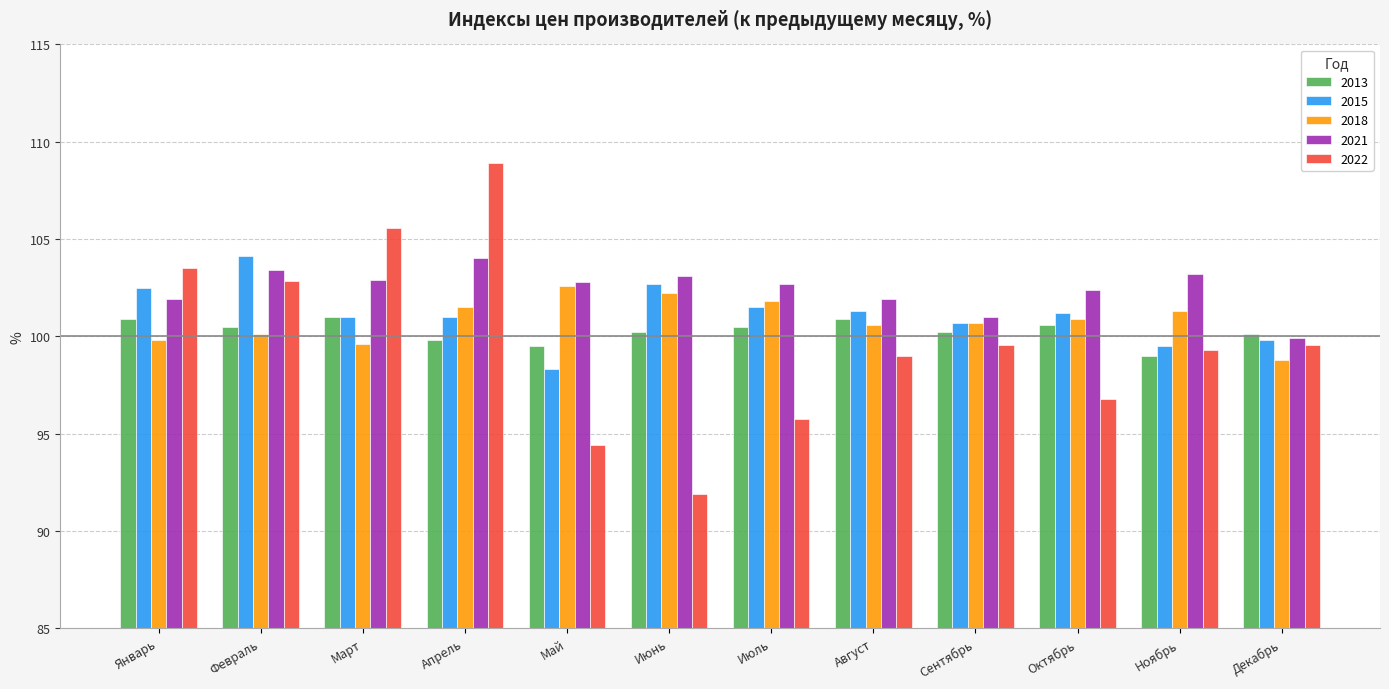

The value of 2021 at Сентябрь is 101.0. True or false?

True